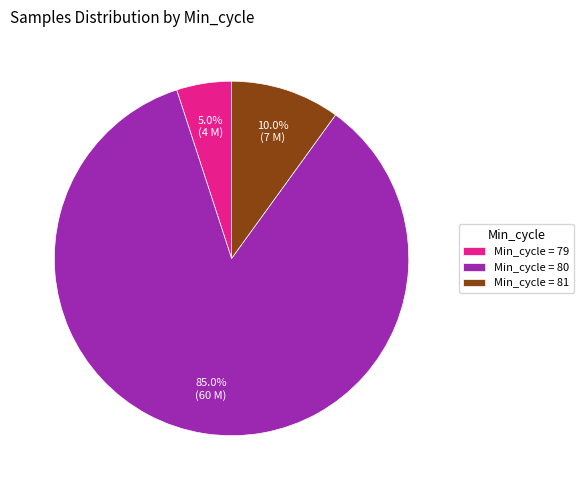

Count the number of slices in the pie.

3